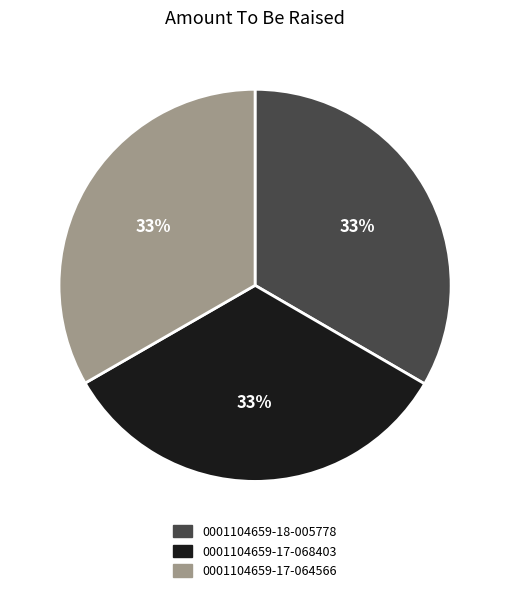

Is the sum of 0001104659-17-068403 and 0001104659-18-005778 greater than half?

Yes